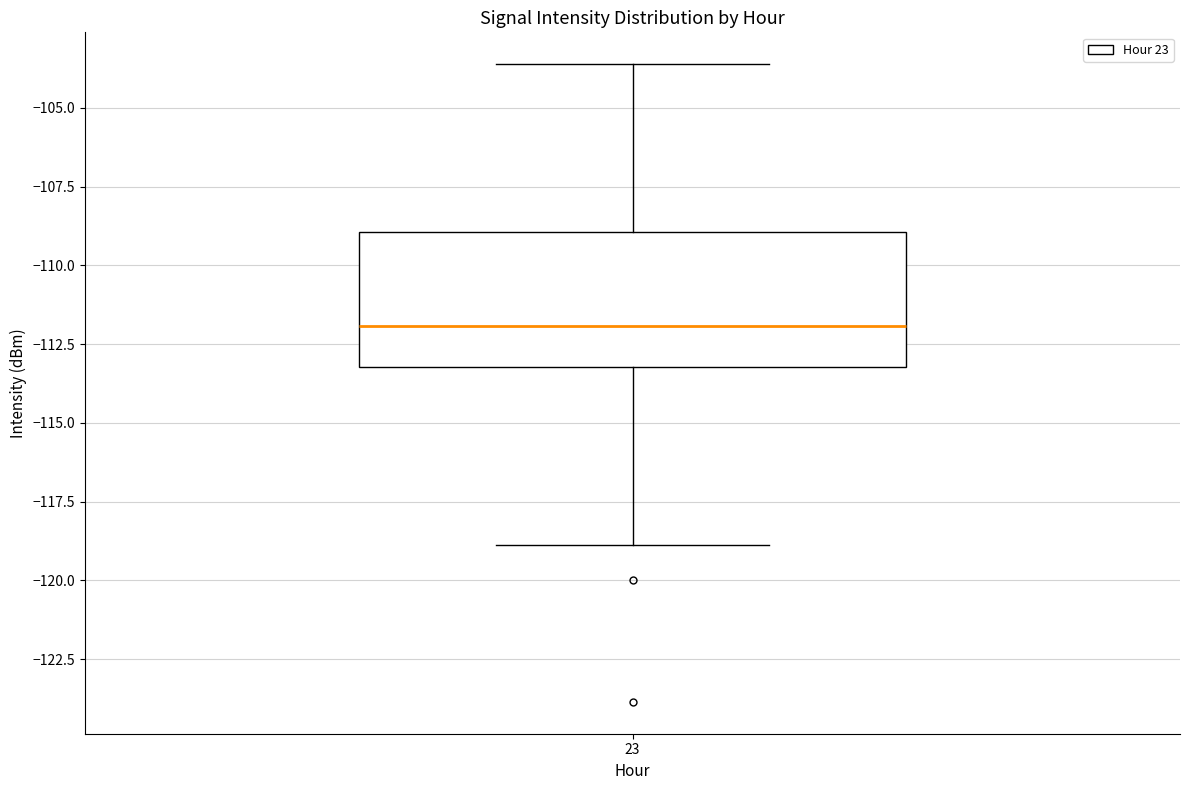

Where does the upper whisker of the box at x = 23 end on the y-axis? The values are not printed on the chart, so give them approximately, as read against the axis.

-103.5